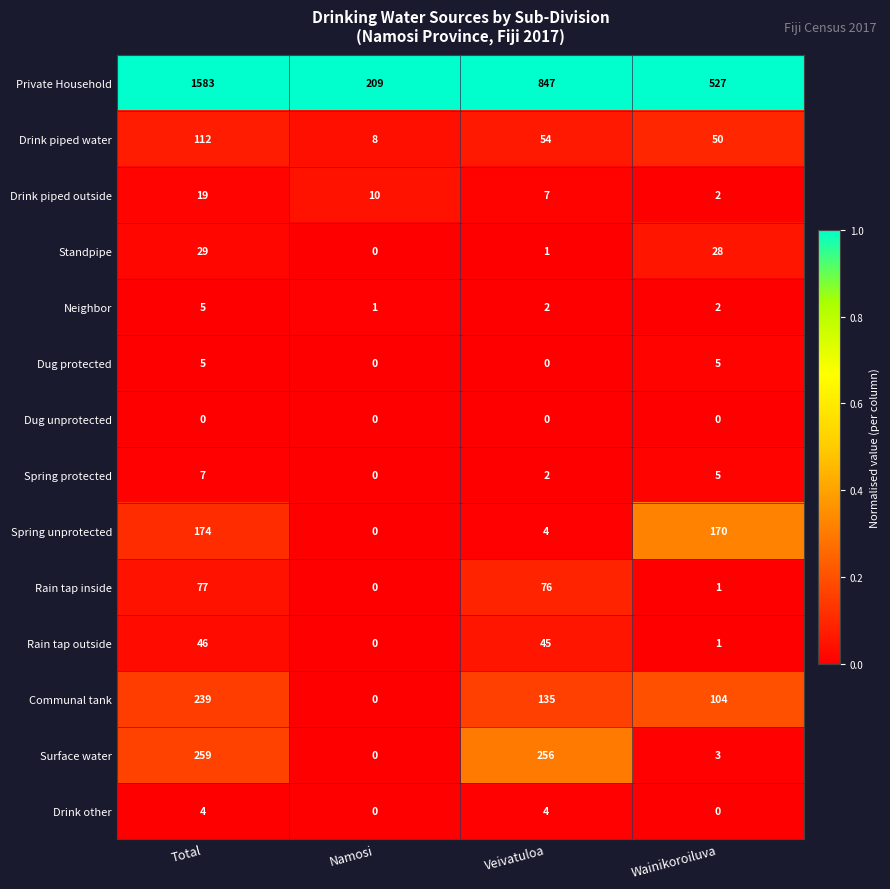

How many Private Household values are between 527 and 1583?

3